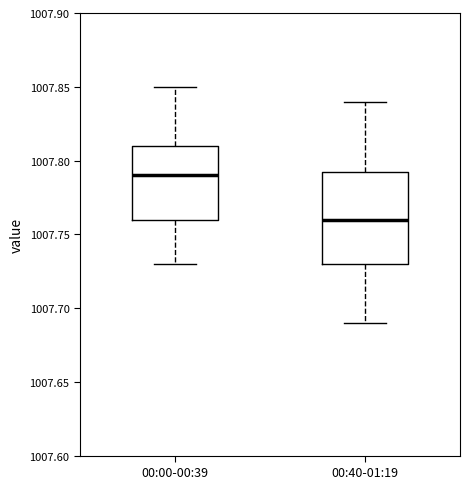

Where does the upper whisker of the box for 00:00-00:39 end on the y-axis? The values are not printed on the chart, so give them approximately, as read against the axis.

1007.850